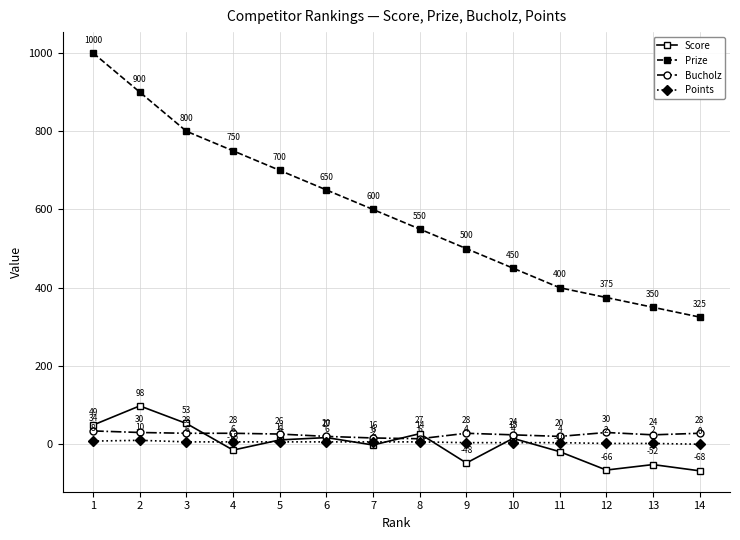

What is the value of the Score point at the 2nd from the left?

98